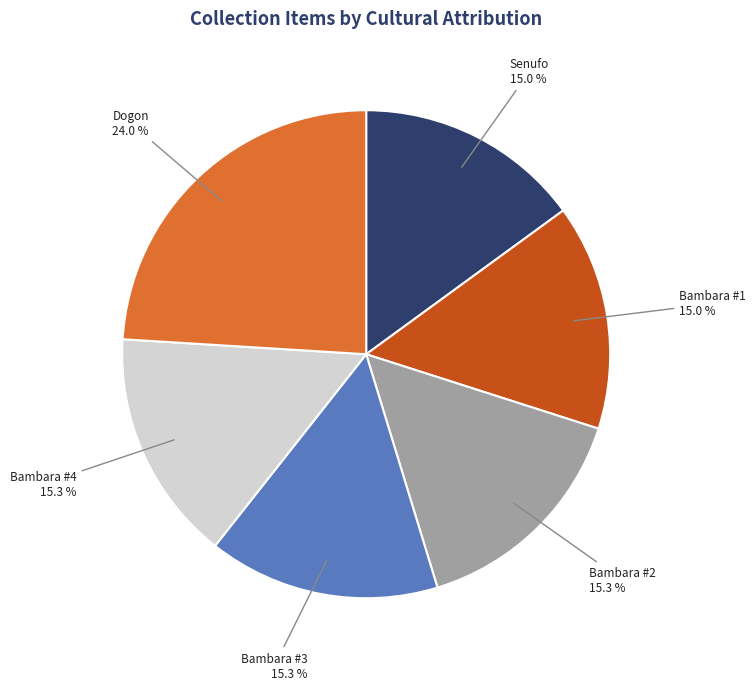

How much of the chart is everything except Bambara #1?

85.0%